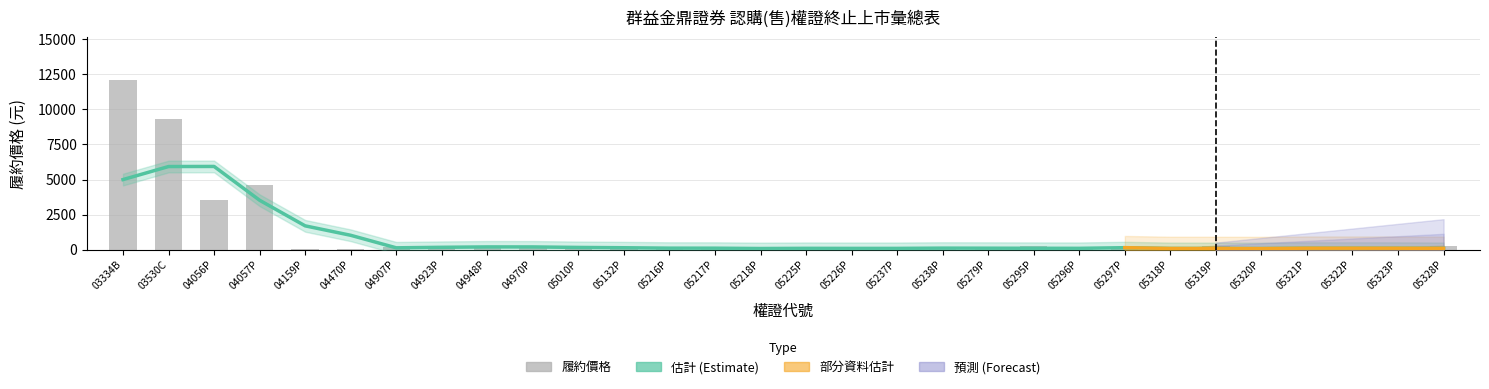

Which series has the largest total across all categories?

履約價格